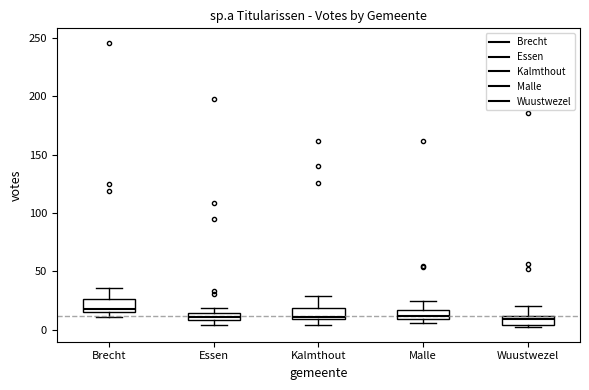

Which box has the highest median line?

Brecht